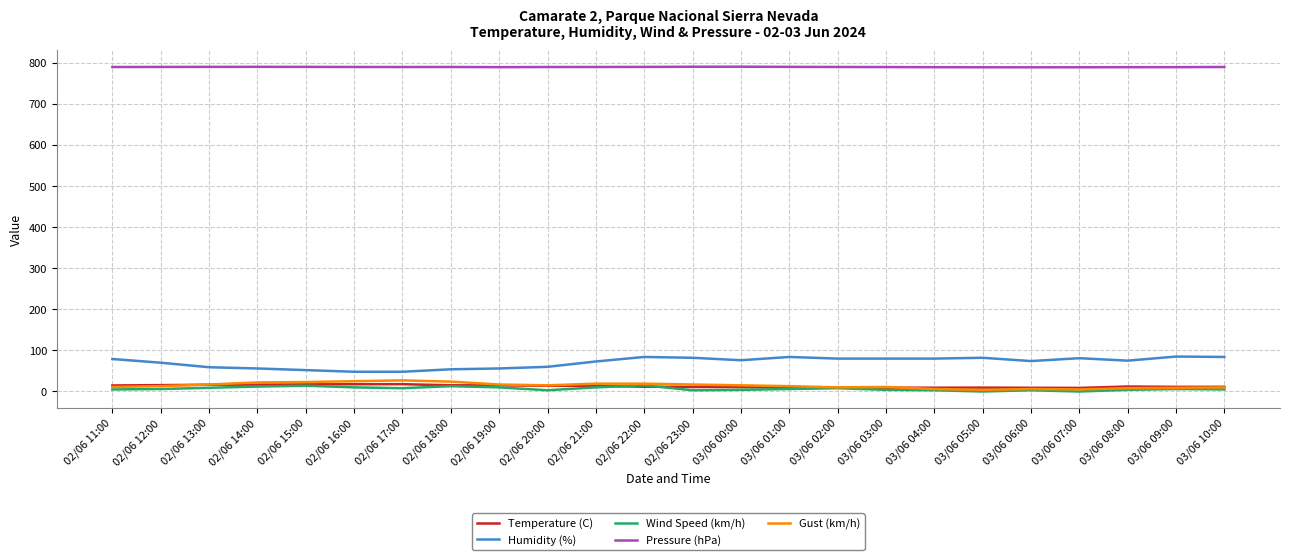

Is it true that Humidity (%) equals 86.1 at 02/06 18:00?

False